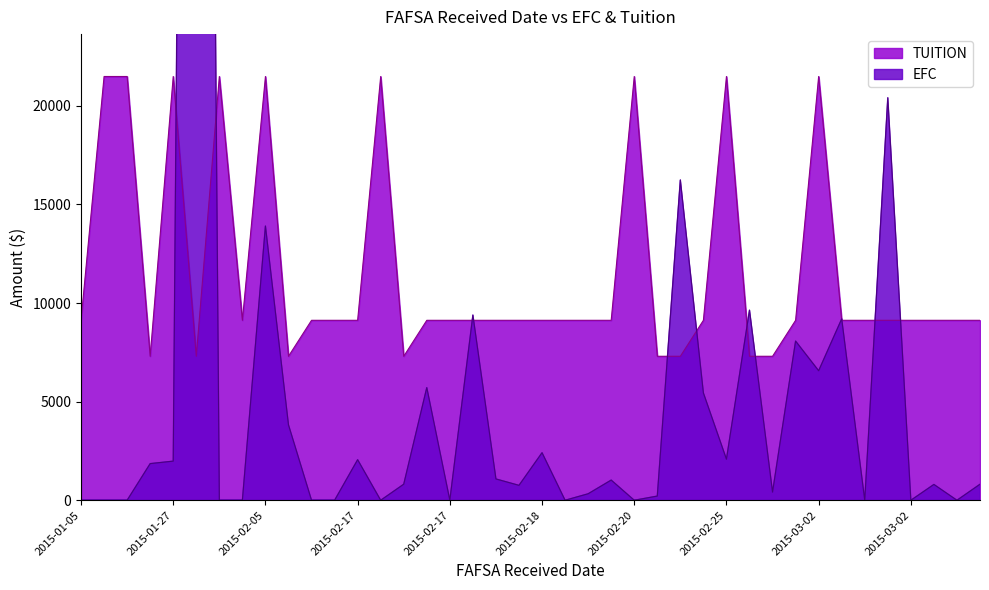

Is it true that EFC equals 3318 at 2015-02-25?

False